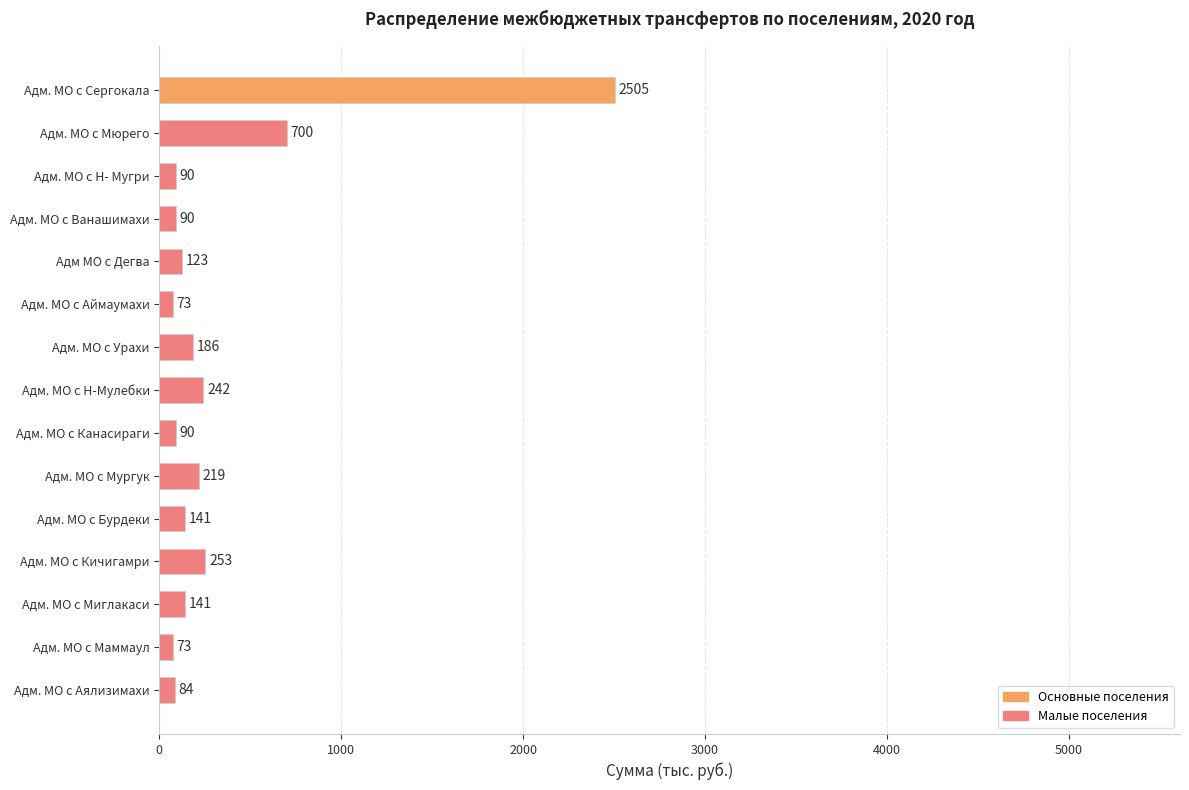

What is the approximate value at Адм. МО с Ванашимахи, to the nearest 100?

100